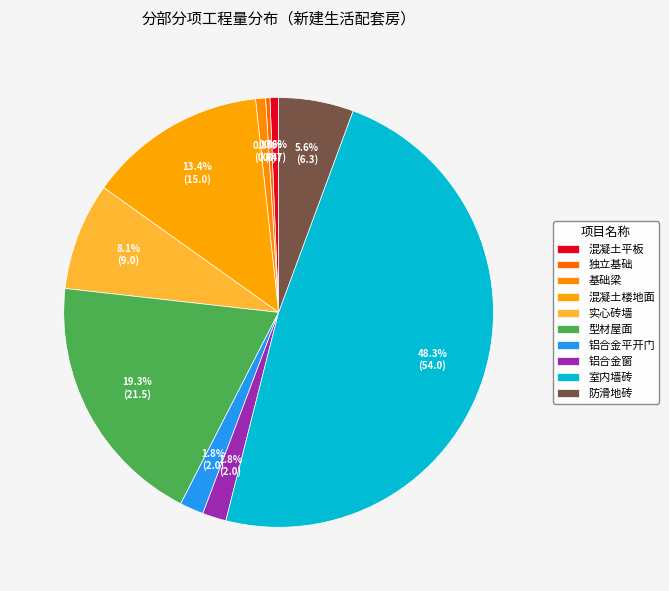

Rank the categories by value from lowest to highest.

独立基础, 混凝土平板, 基础梁, 铝合金平开门, 铝合金窗, 防滑地砖, 实心砖墙, 混凝土楼地面, 型材屋面, 室内墙砖